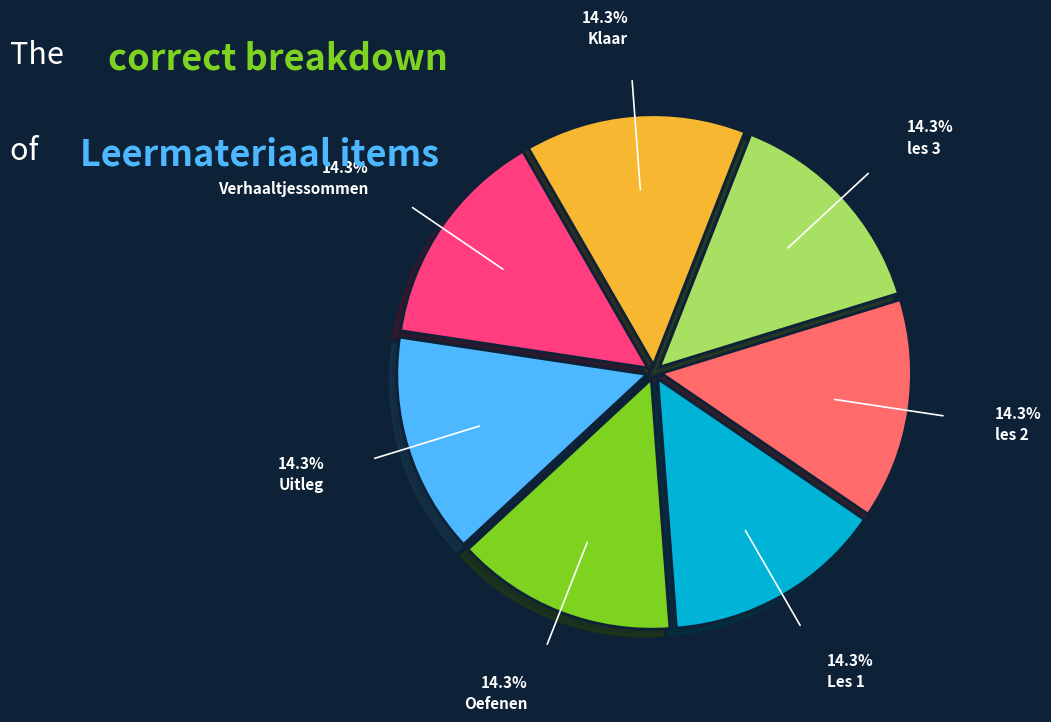

Do les 3 and Uitleg together represent more than half of the pie?

No